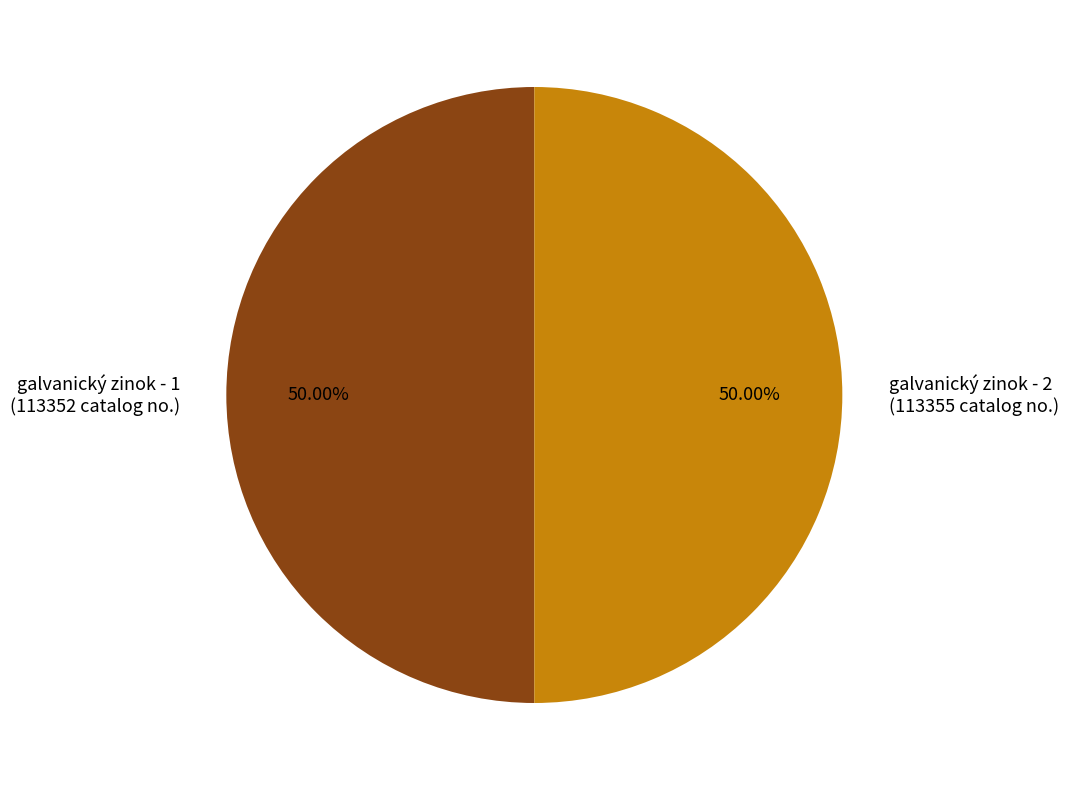

Combined, do galvanický zinok - 1 and galvanický zinok - 2 account for over 50%?

Yes